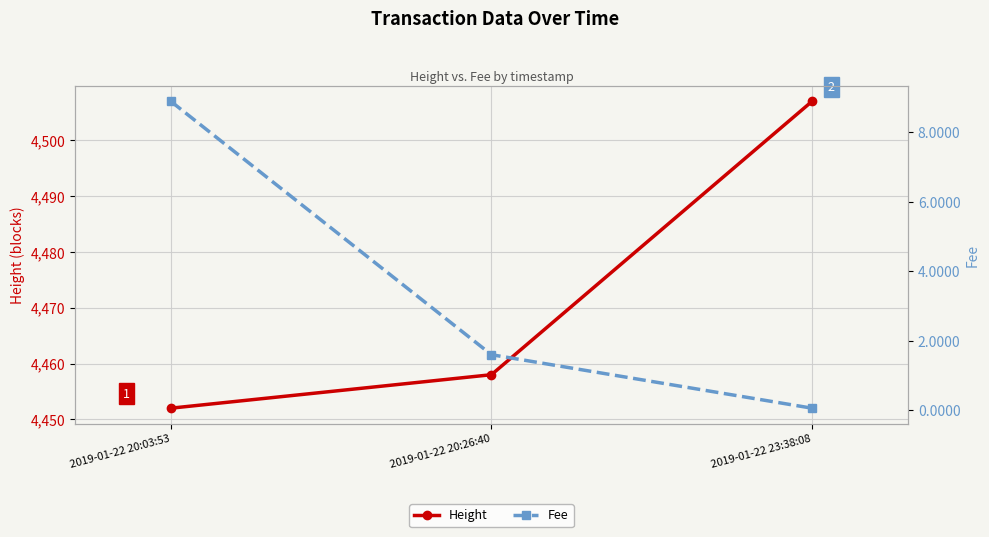

Where does the Fee series first go above 1?

2019-01-22 20:03:53